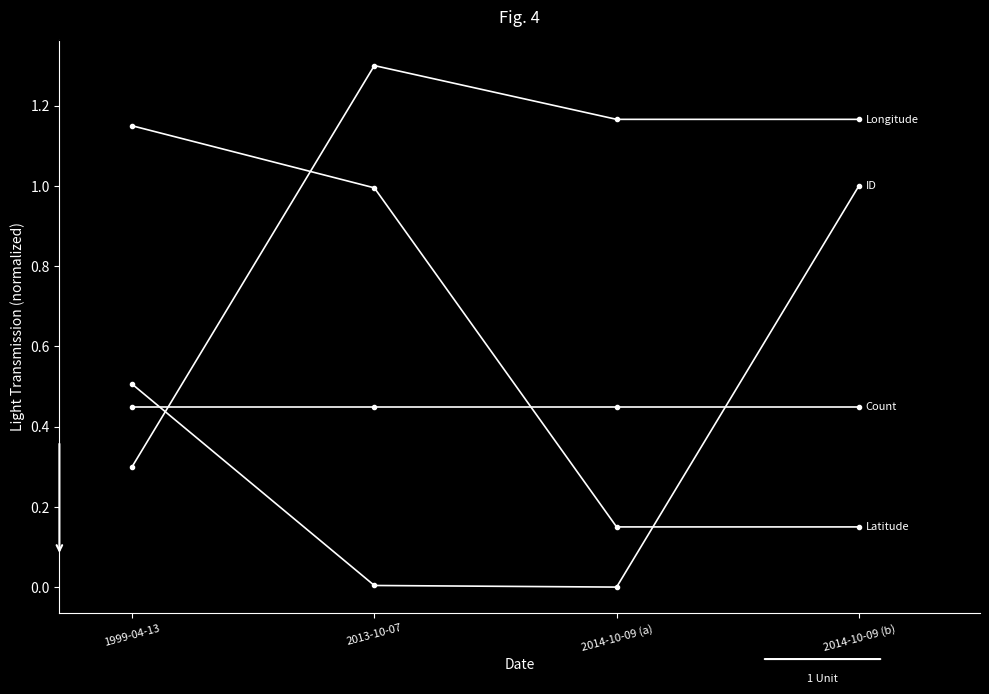

The Latitude series shows 0.1 at 2014-10-09 (a). True or false?

False